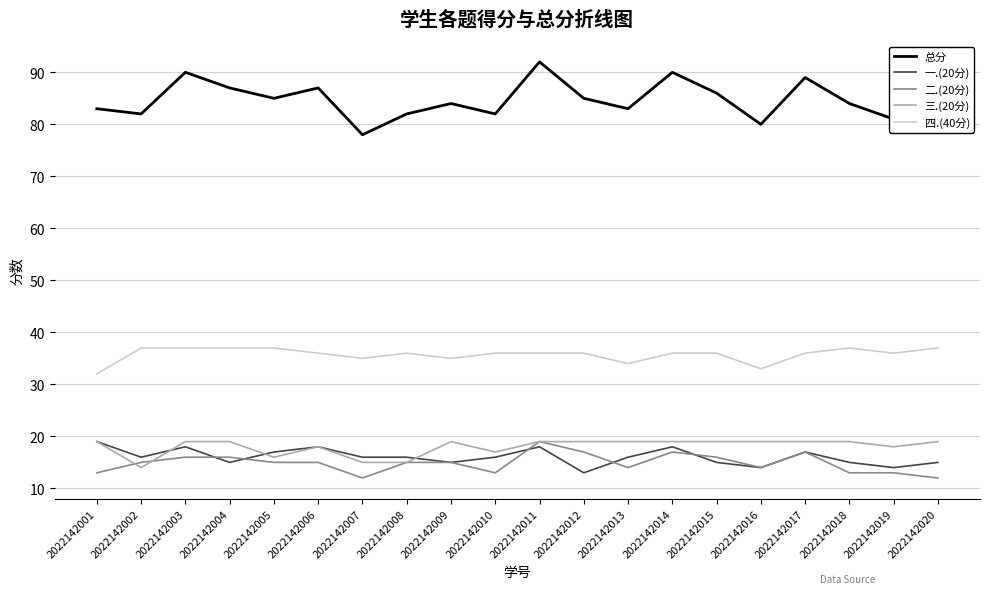

True or false: 四.(40分) and 一.(20分) intersect in this chart.

False